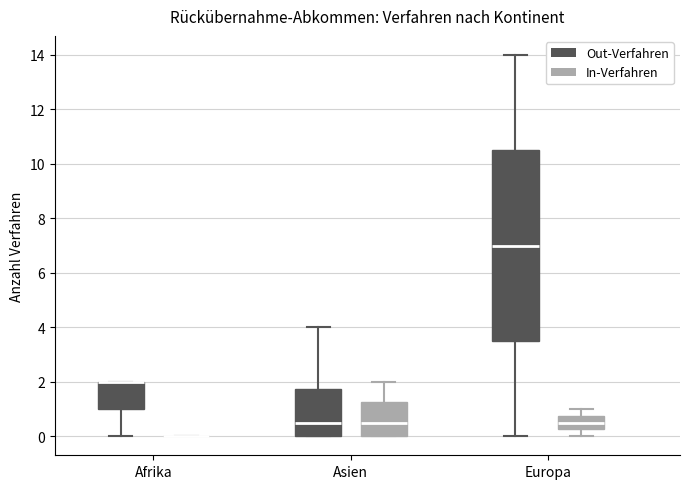

Reading left to right, transcribe this box plot: for each box, give where its median line is, the range the box spans, and where its two whiskers end, as read against the y-axis. The values are not printed on the chart, so give them approximately, as read against the axis.

Afrika (Out-Verfahren): median 2.0 (drawn on the box's upper edge), box 1.0 to 2.0, whiskers 0.0 to 2.0
Afrika (In-Verfahren): box collapsed to a line at 0.0, whiskers 0.0 to 0.0
Asien (Out-Verfahren): median 0.6, box 0.0 to 1.8, whiskers 0.0 to 4.0
Asien (In-Verfahren): median 0.6, box 0.0 to 1.2, whiskers 0.0 to 2.0
Europa (Out-Verfahren): median 7.0, box 3.6 to 10.6, whiskers 0.0 to 14.0
Europa (In-Verfahren): median 0.6, box 0.2 to 0.8, whiskers 0.0 to 1.0